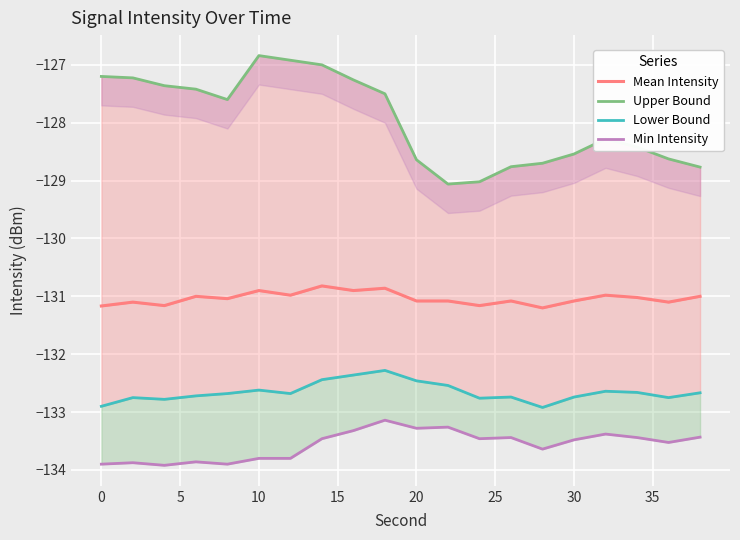

Rank the series by their average value, from lowest to highest.

Min Intensity, Lower Bound, Mean Intensity, Upper Bound